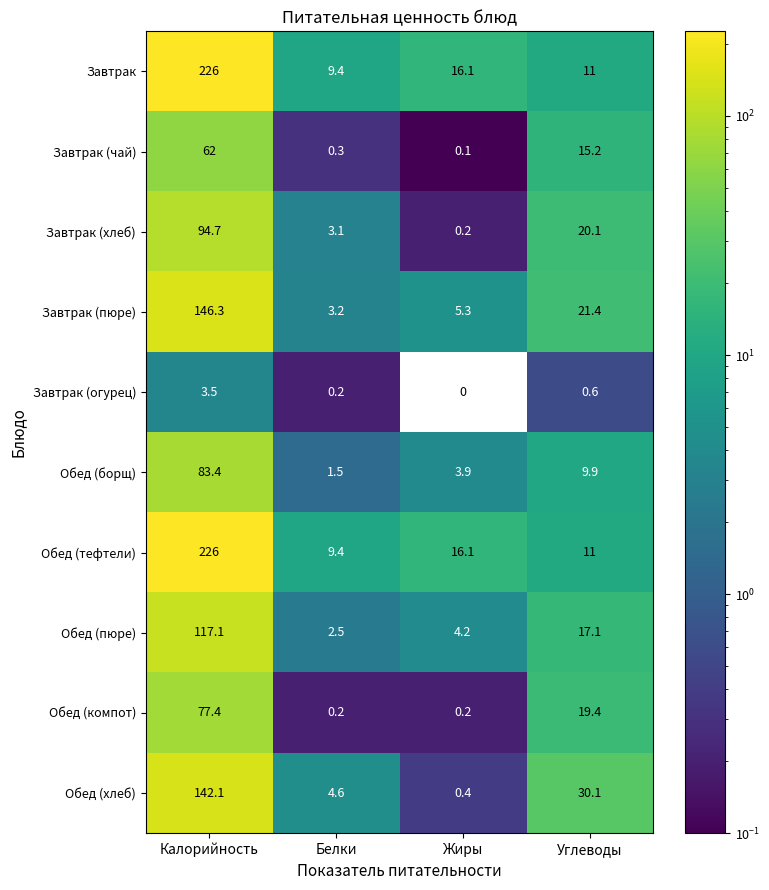

What is the difference between the second highest and minimum values in the Завтрак (огурец) series?

0.6